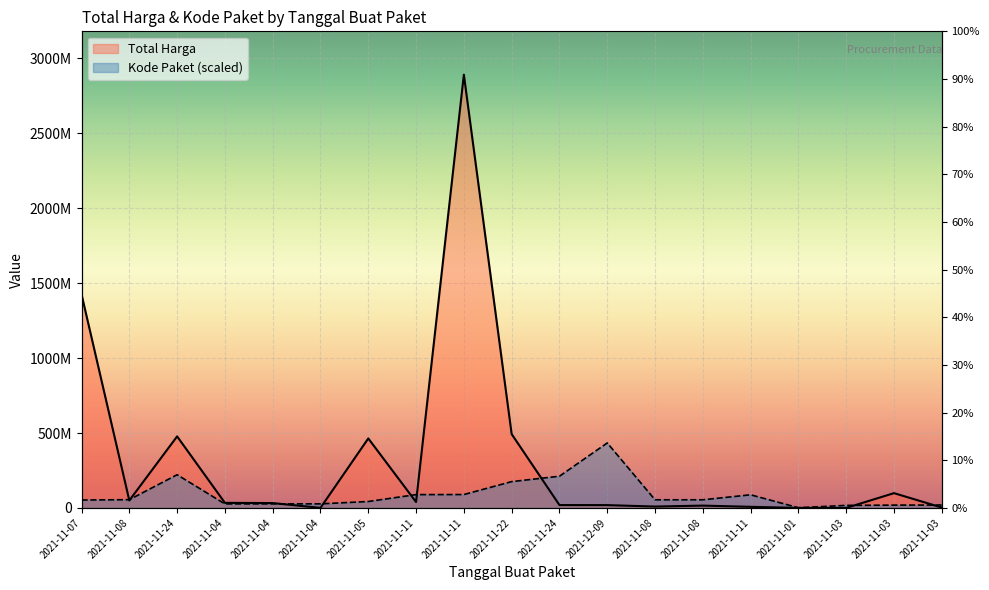

What is the difference between the maximum and minimum values in the Total Harga series?

2892044000.0